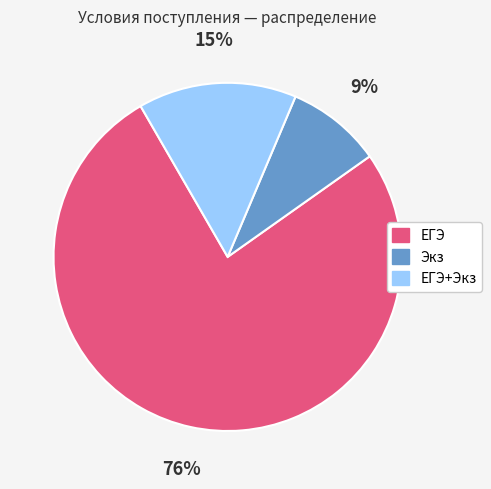

What percentage is the Экз slice, to the nearest percent?

9%